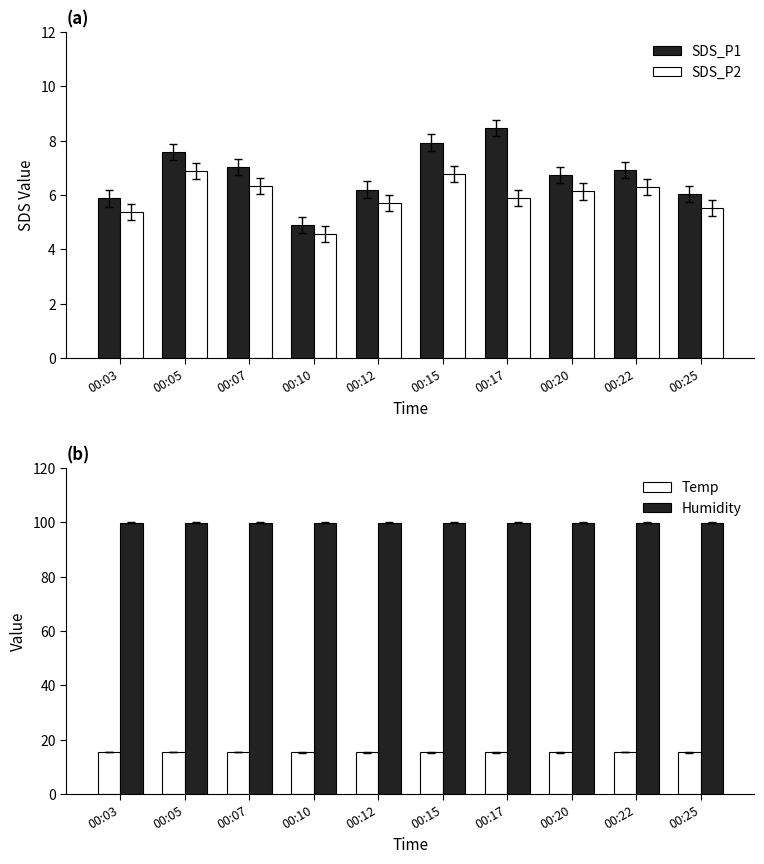

Is it true that SDS_P1 equals 13.0 at 00:05?

False